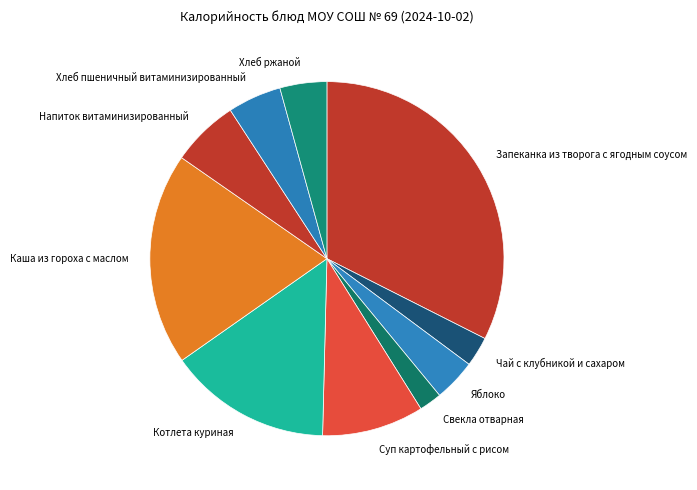

Count the number of slices in the pie.

10